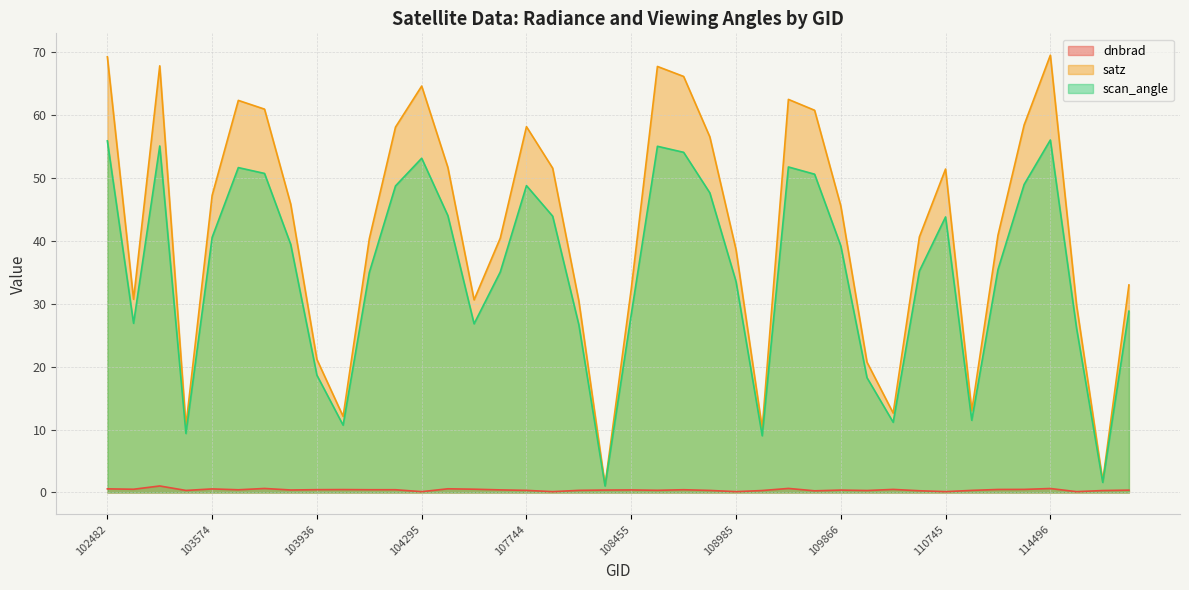

Where does the scan_angle series first go above 39?

102482